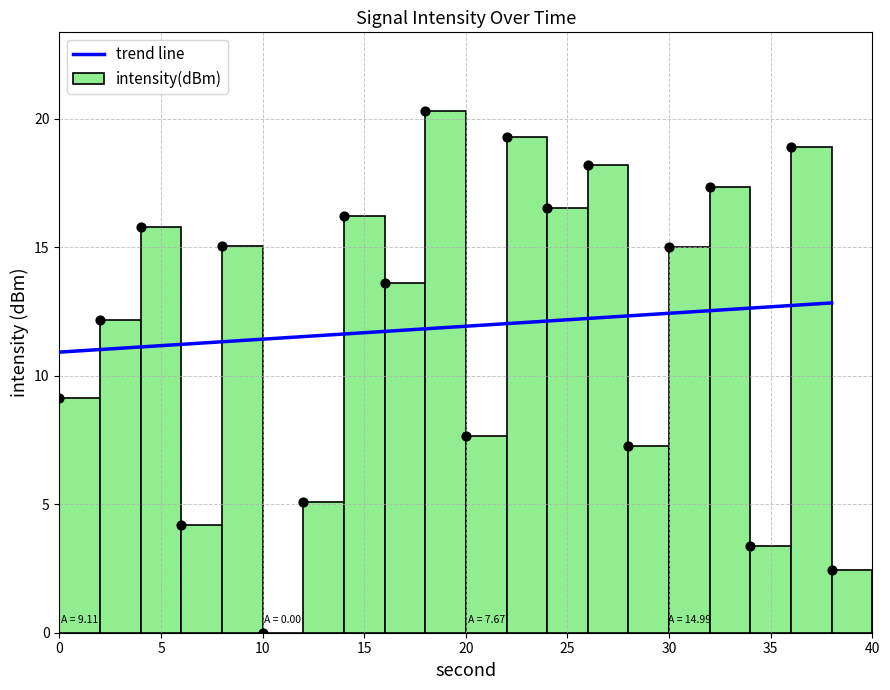

What is the change in value from 10 to 26?

+18.2